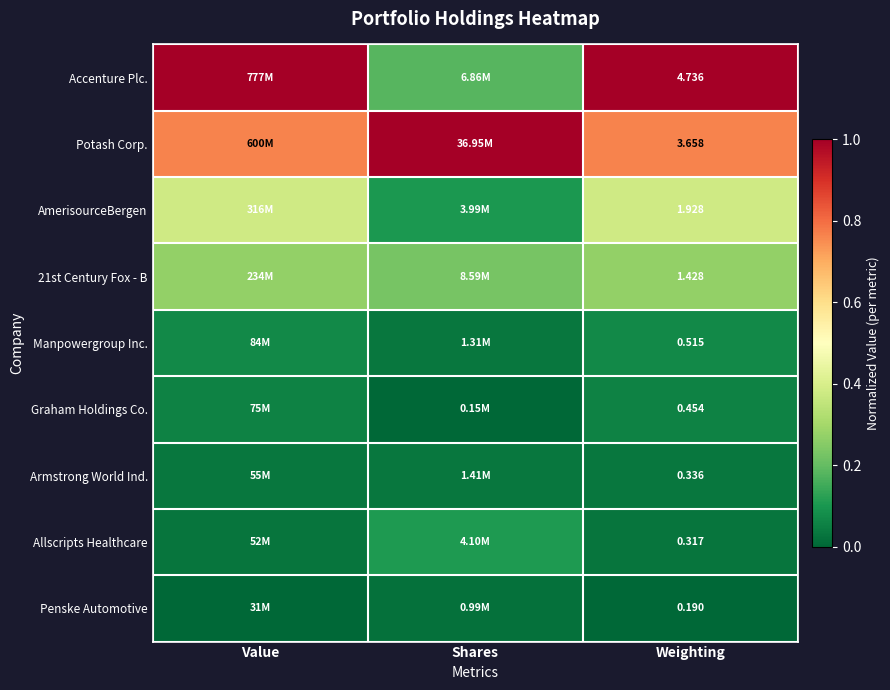

What value does the Accenture Plc. series have at Shares?

0.2